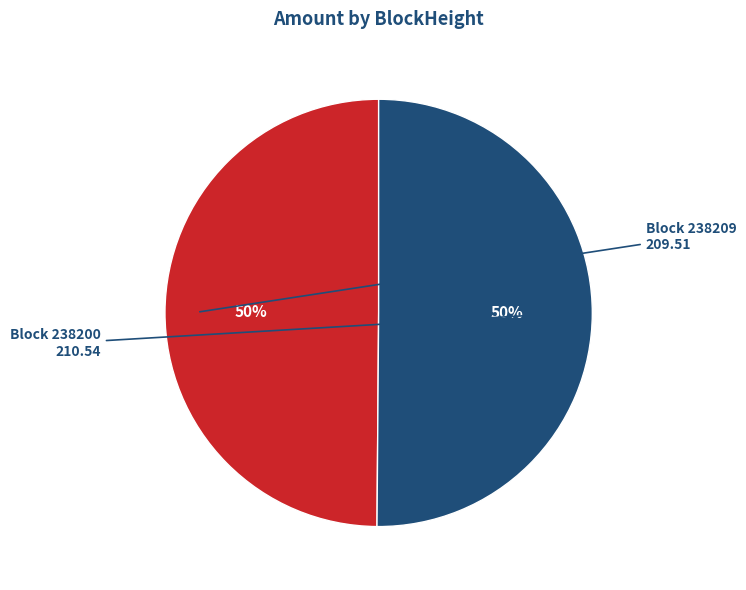

To the nearest percent, what is the average slice percentage?

50%